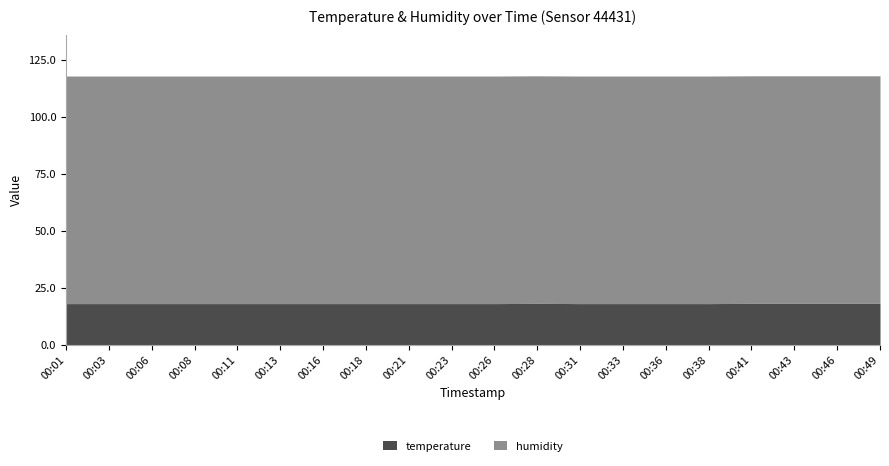

Where is temperature nearest to the value 18?

00:01